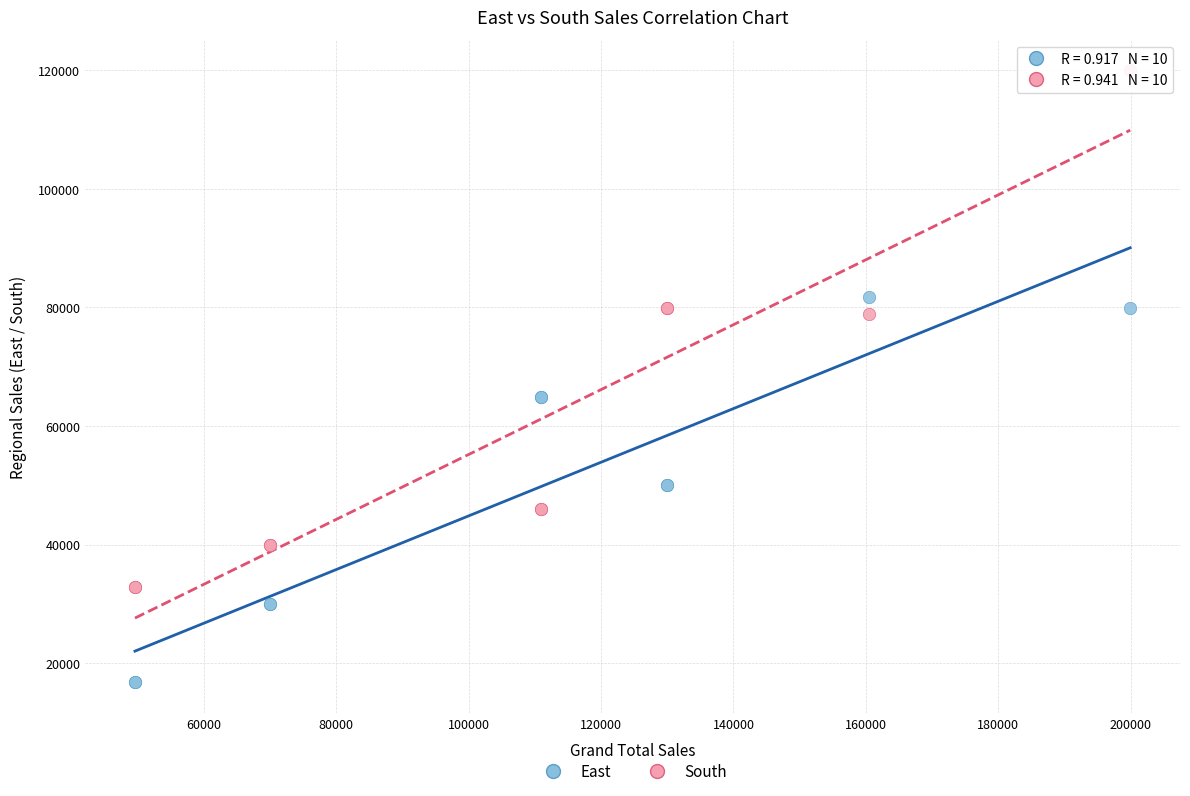

In the South series, what Y value is closest to 76398?

78807